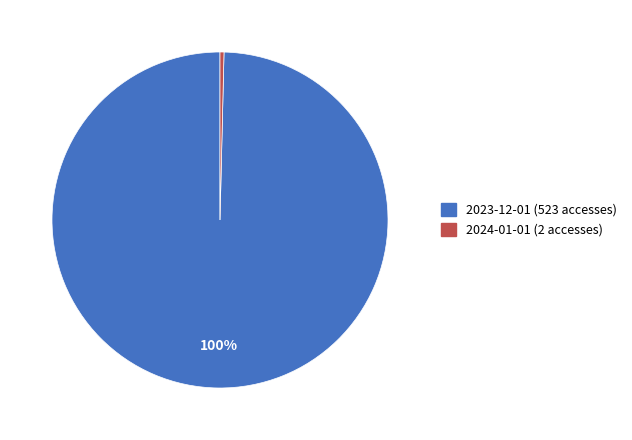

Is the sum of 2023-12-01 (523 accesses) and 2024-01-01 (2 accesses) greater than half?

Yes